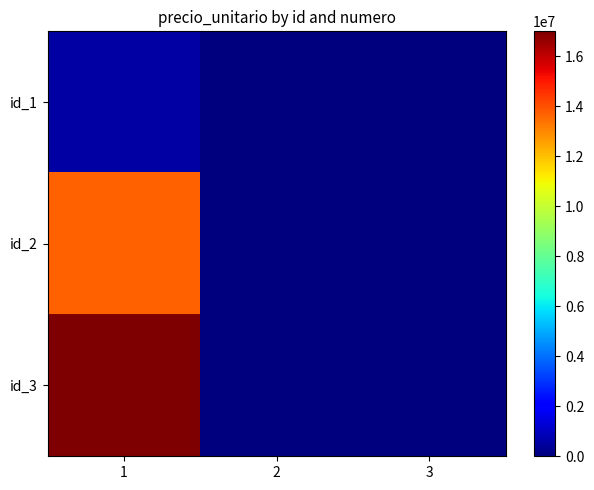

How many categories are shown in the chart?

3